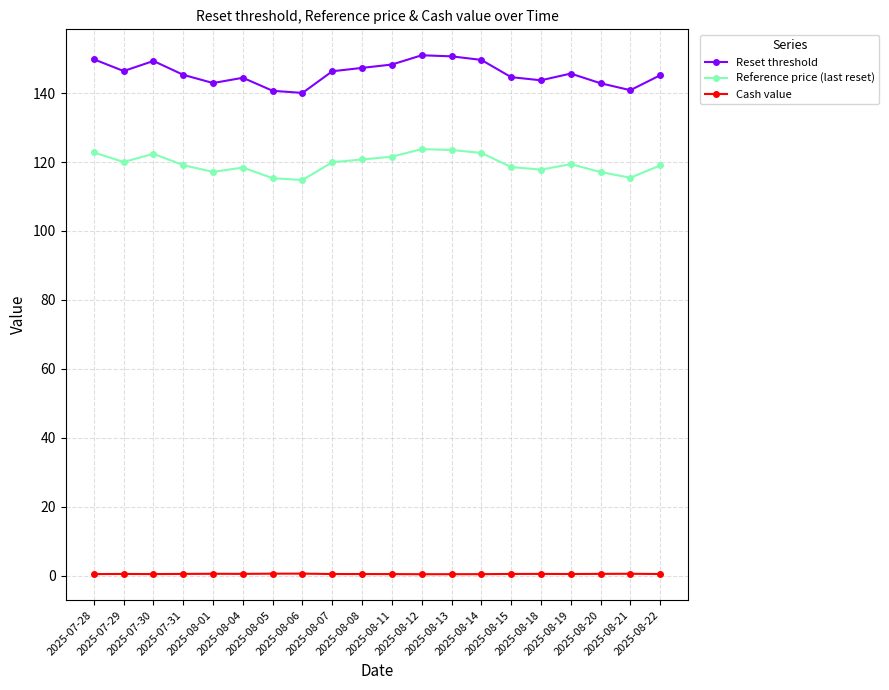

What is the maximum value for Cash value?

0.6